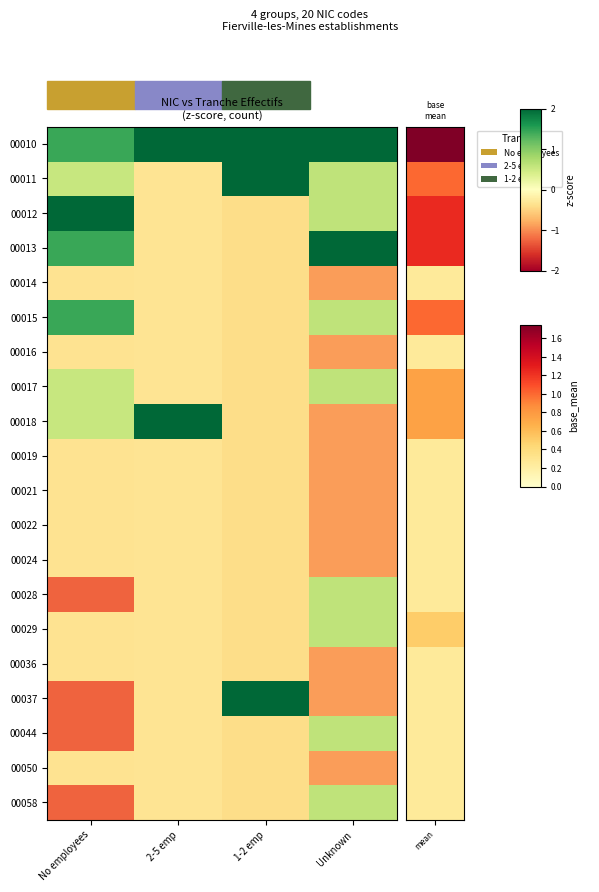

At which category is the sum across all series the highest?

No employees